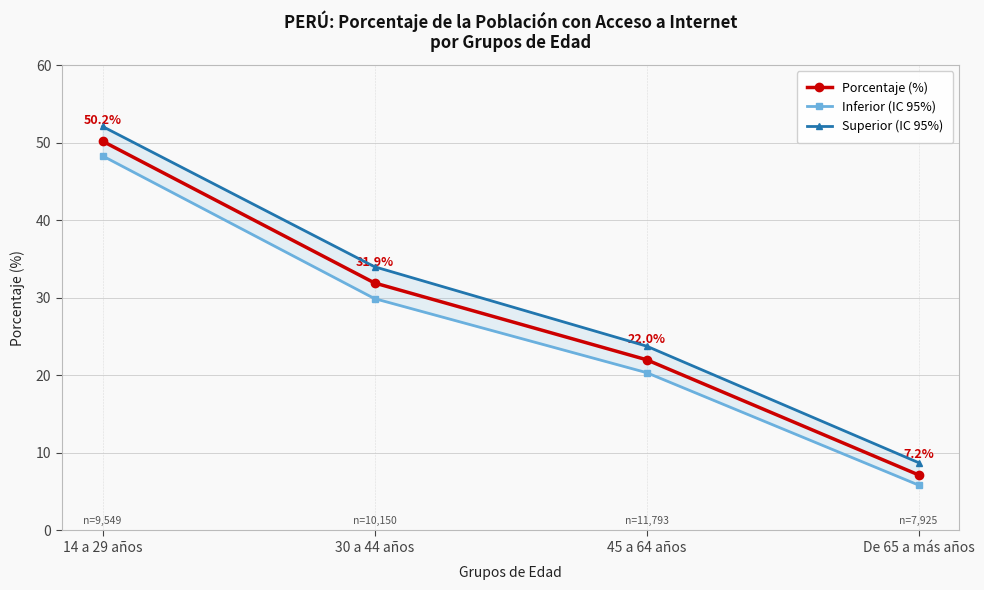

At which label does Porcentaje (%) reach its peak?

14 a 29 años